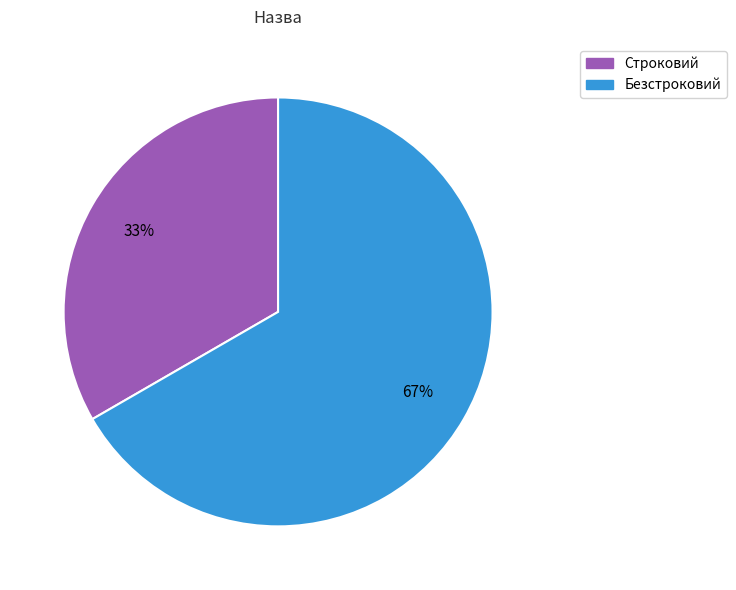

To the nearest percent, what is the combined percentage of Строковий and Безстроковий?

100%